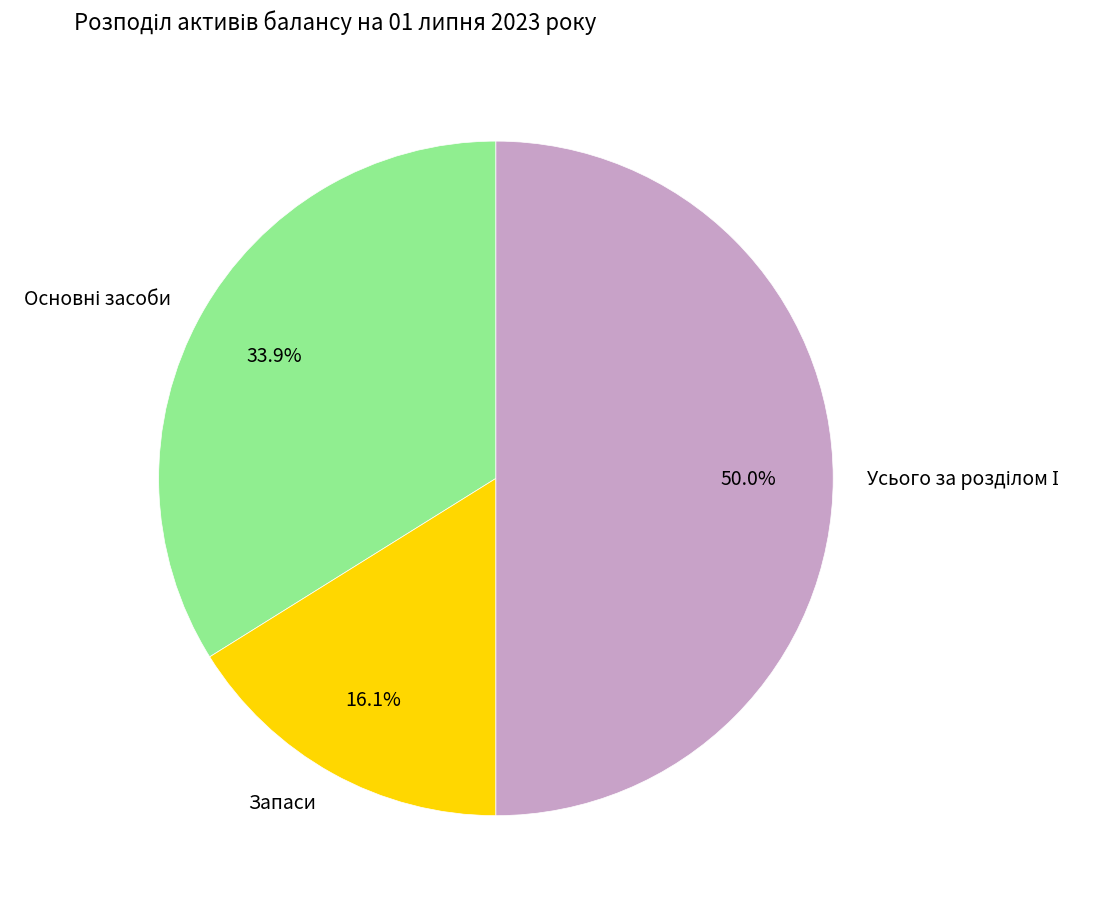

Count the number of slices in the pie.

3